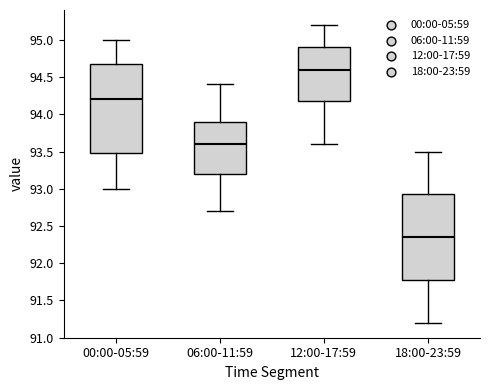

Which box's median line is the lowest?

18:00-23:59